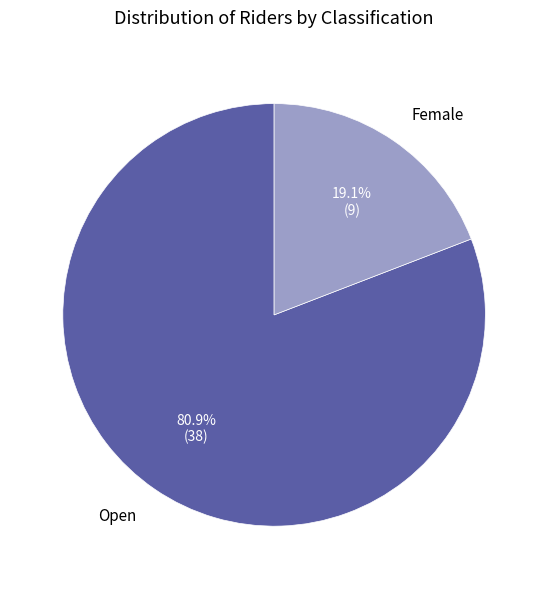

Between Female and Open, which is larger?

Open